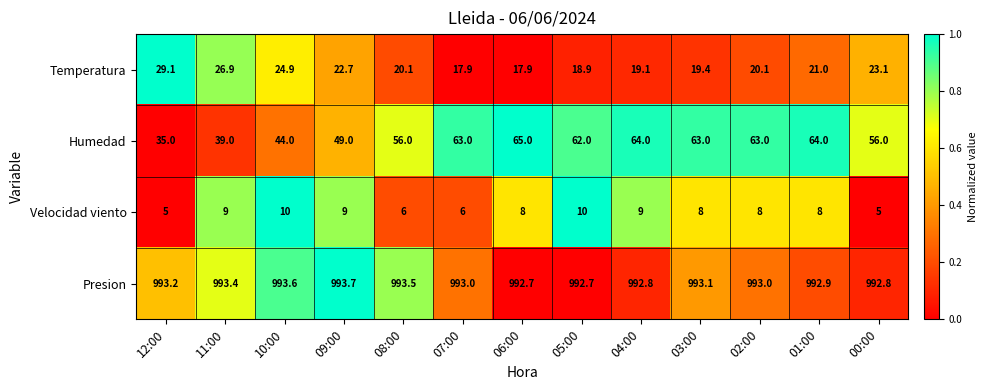

Which category has the highest value across all series?

09:00